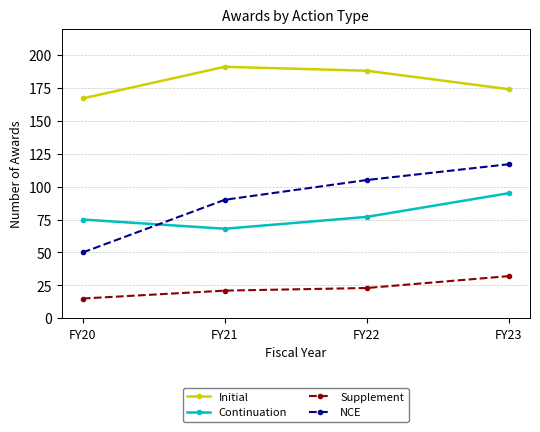

What is the approximate value of NCE at FY23, to the nearest 10?

120